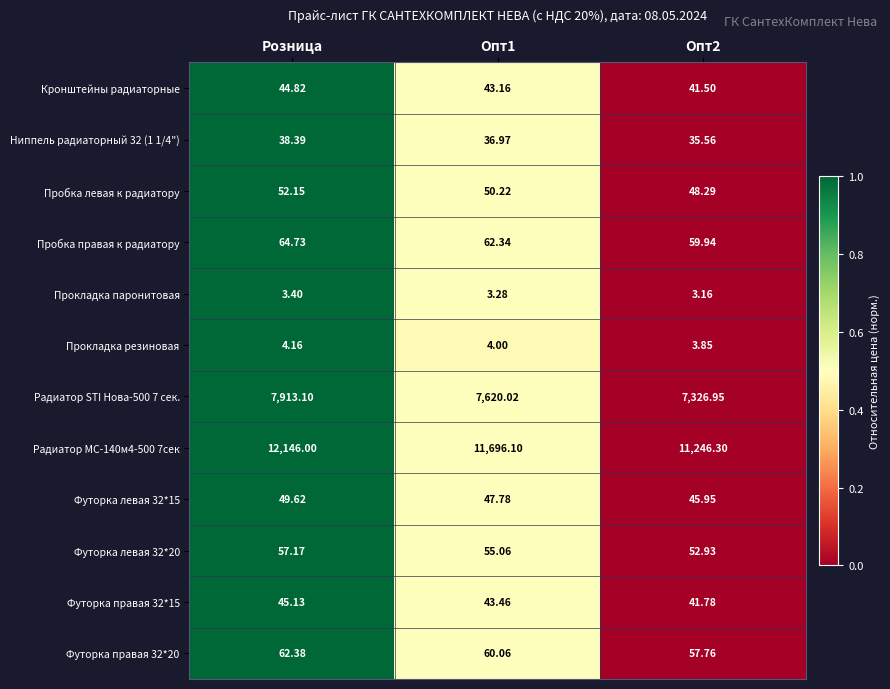

Where does the Радиатор МС-140м4-500 7сек series first go above 11696?

Розница